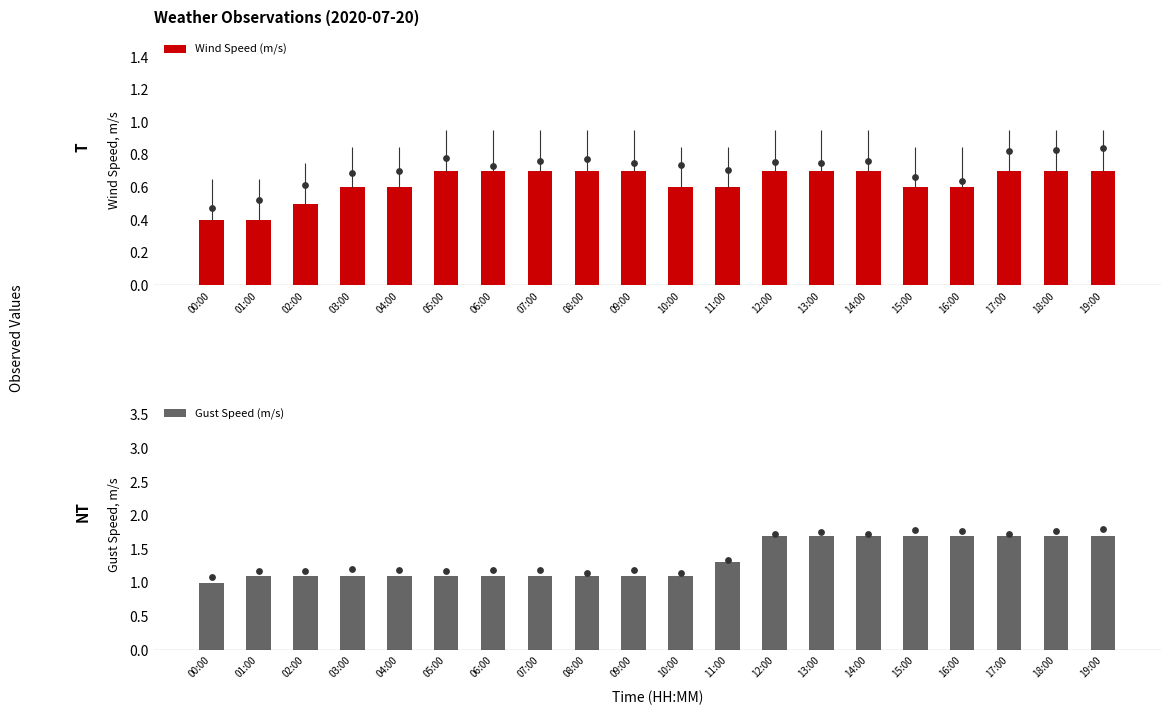

At which category is the sum across all series the highest?

12:00